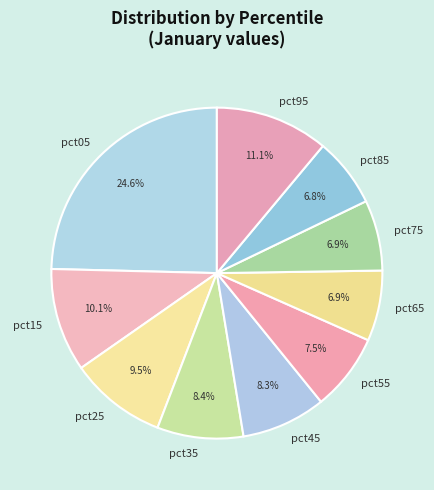

Which category has the biggest portion of the pie?

pct05